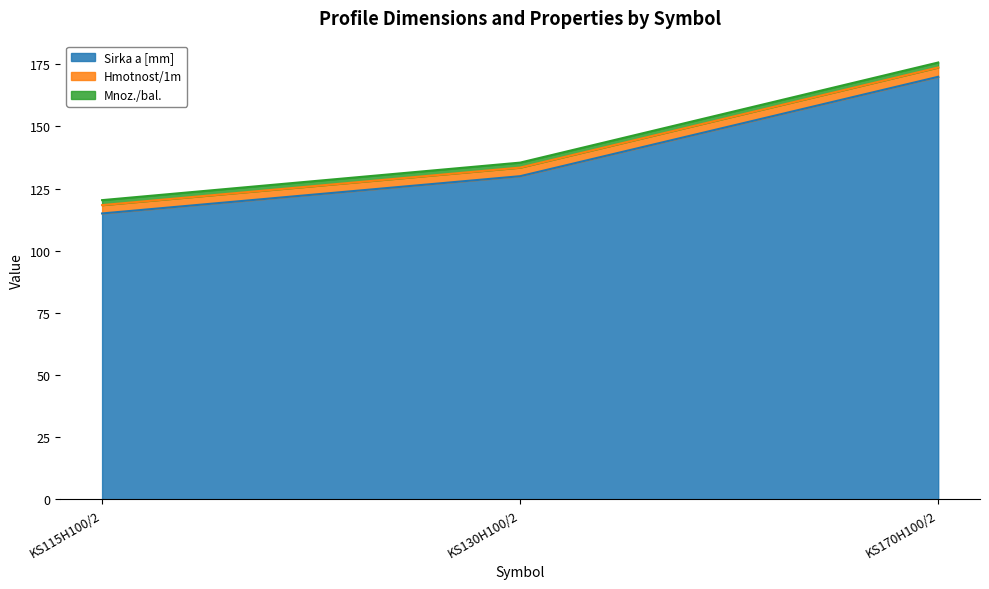

Which category has the highest value in the Hmotnost/1m series?

KS170H100/2